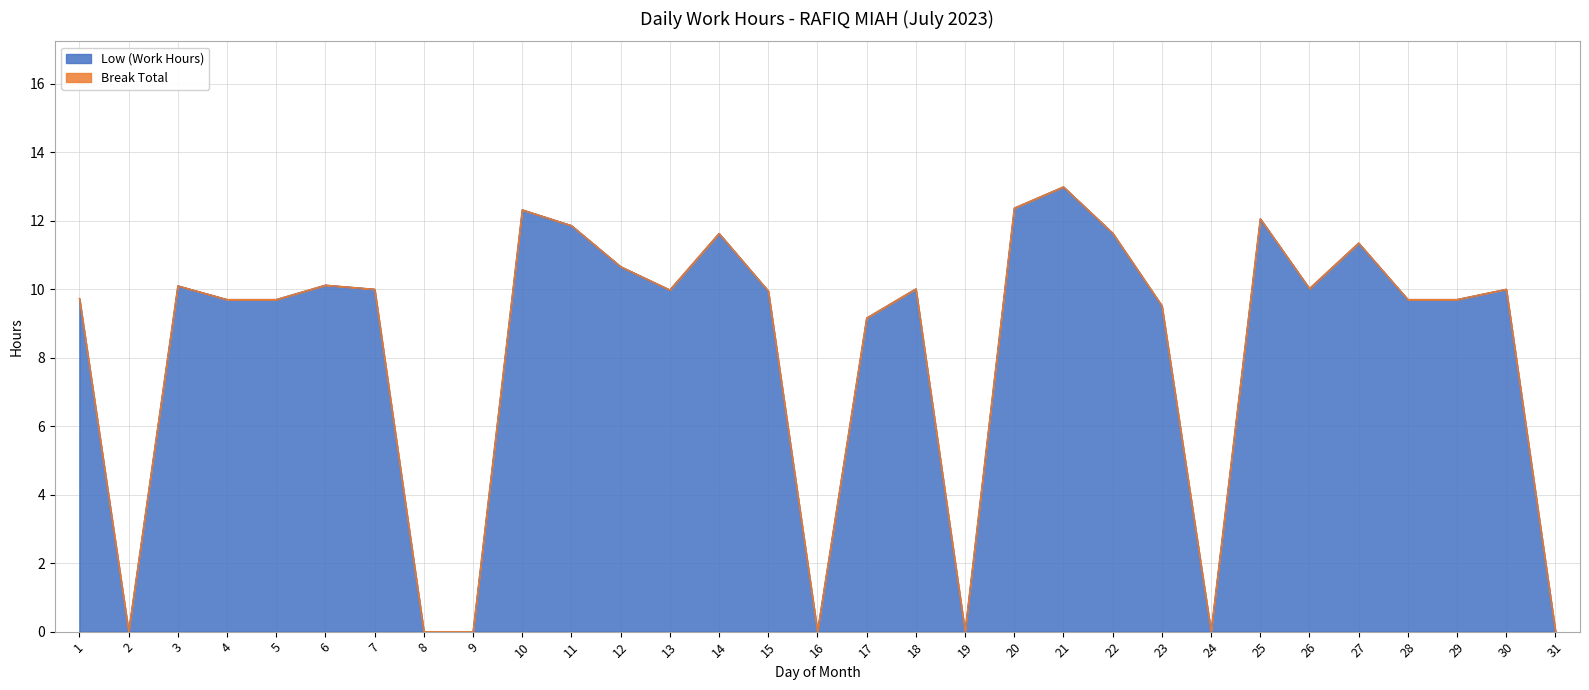

Rank the categories by value from lowest to highest.

2, 8, 9, 16, 19, 24, 31, 17, 23, 4, 5, 28, 29, 1, 15, 13, 7, 30, 18, 26, 3, 6, 12, 27, 14, 22, 11, 25, 10, 20, 21